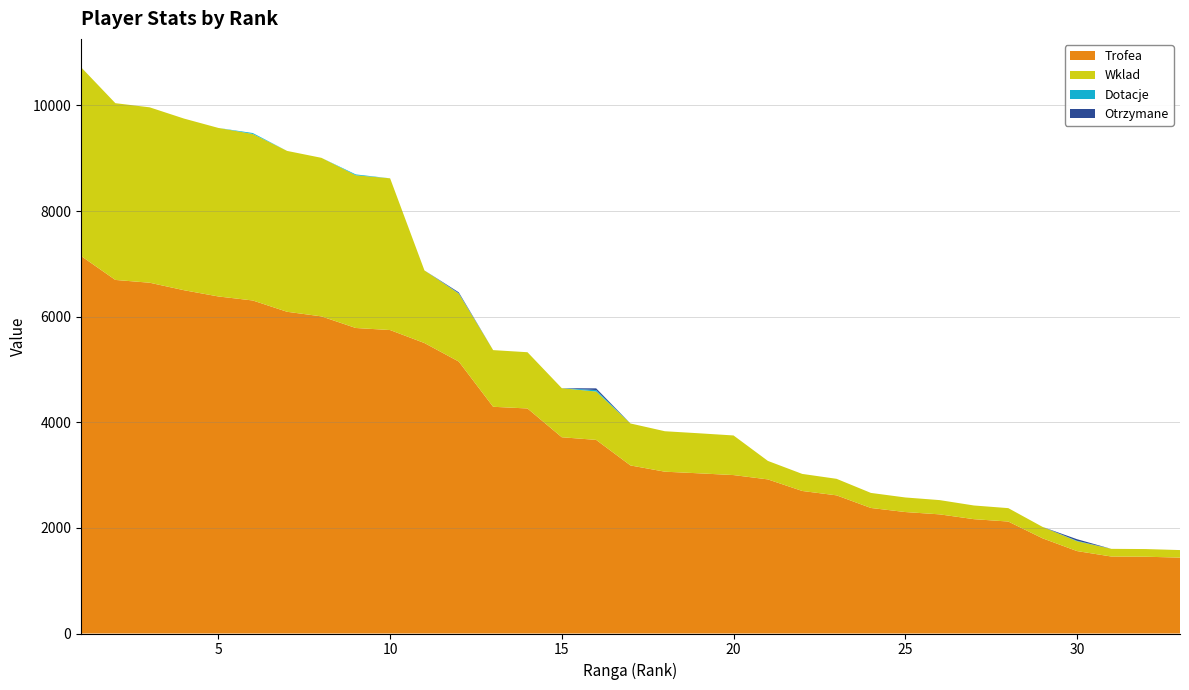

Reading left to right, transcribe all the data shown in this chart.

Trofea: 7149	6695	6642	6500	6382	6306	6092	6005	5785	5746	5500	5149	4293	4261	3716	3666	3182	3064	3033	3000	2918	2699	2616	2377	2300	2256	2165	2120	1802	1561	1458	1454	1437
Wklad: 3574	3347	3321	3250	3191	3153	3046	3002	2892	2873	1375	1287	1073	1065	929	916	795	766	758	750	350	323	313	285	276	270	259	254	216	187	145	145	143
Dotacje: 0	0	0	0	0	18	0	0	16	0	0	8	0	0	0	28	0	0	0	0	0	0	0	0	0	0	0	0	0	8	0	0	0
Otrzymane: 0	0	0	0	0	0	0	0	0	0	0	16	0	0	0	32	0	0	0	0	0	0	0	0	0	0	0	0	0	30	0	0	0